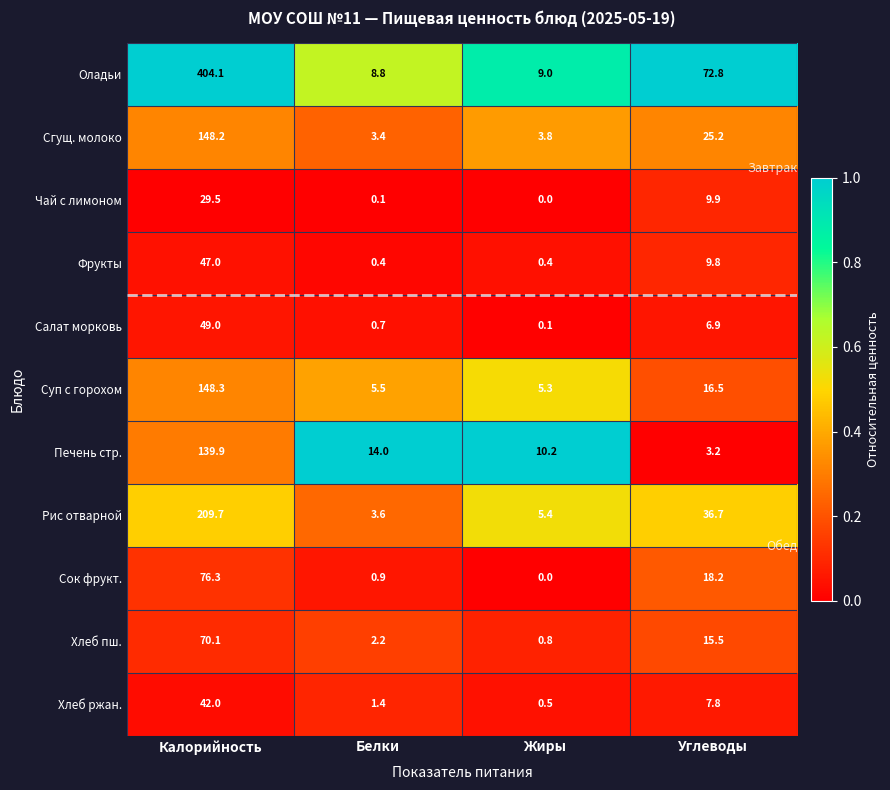

What is the sum of all Рис отварной values?

255.4